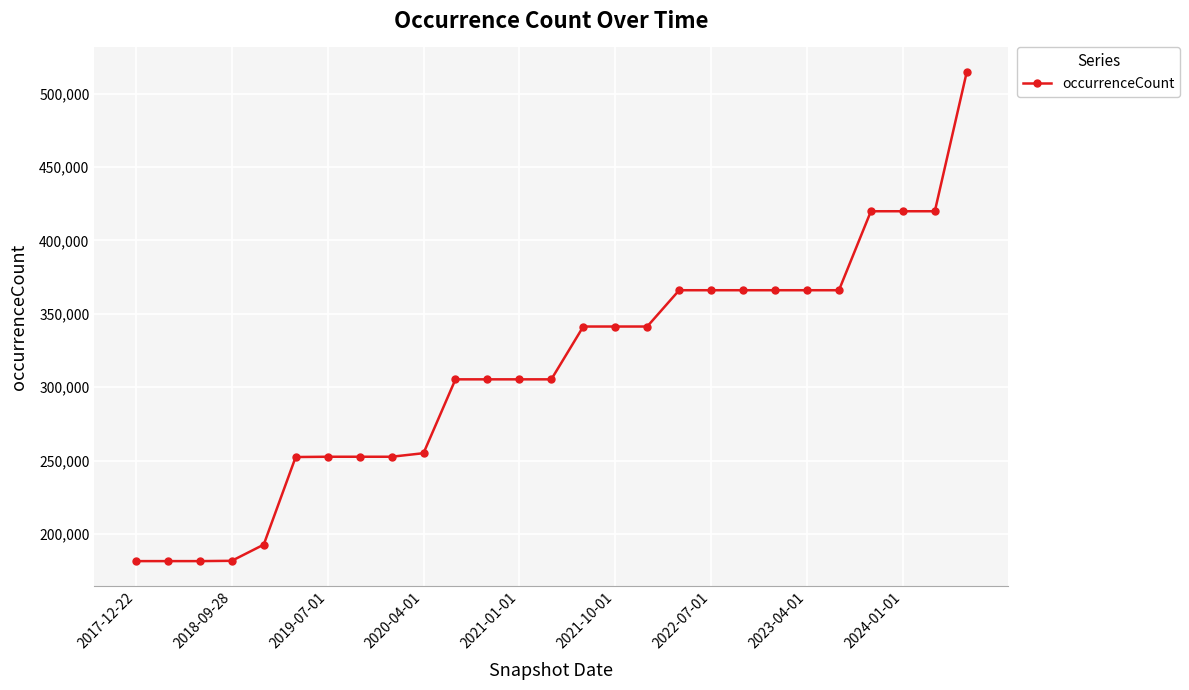

What is the value of the 11th point from the left?

305418